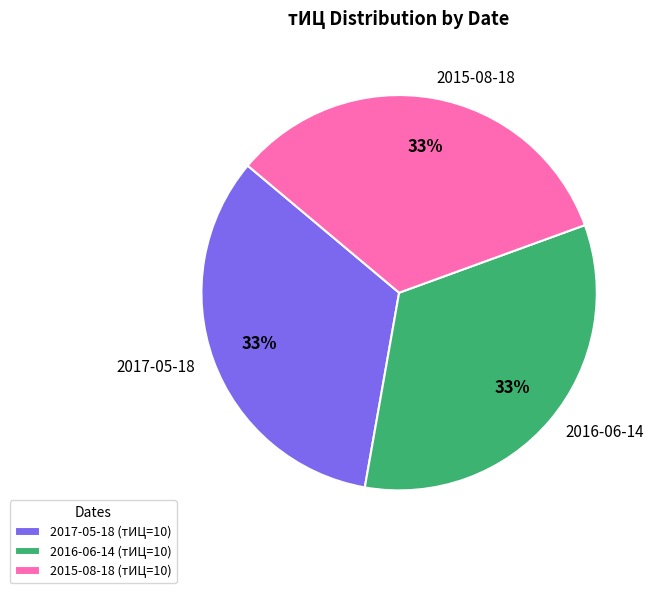

Count the number of slices in the pie.

3